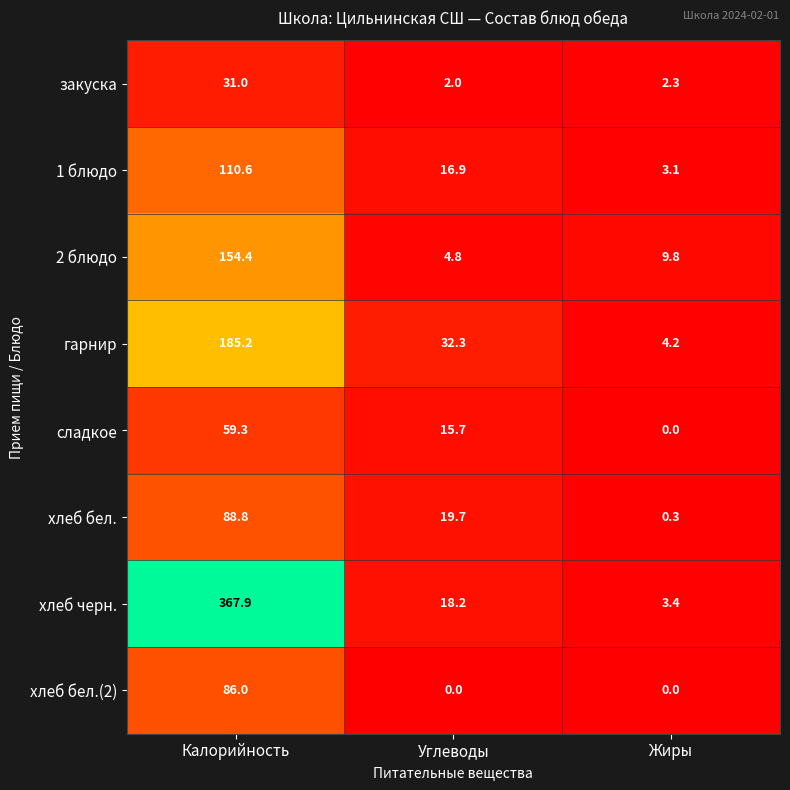

Which series has the largest total across all categories?

хлеб черн.